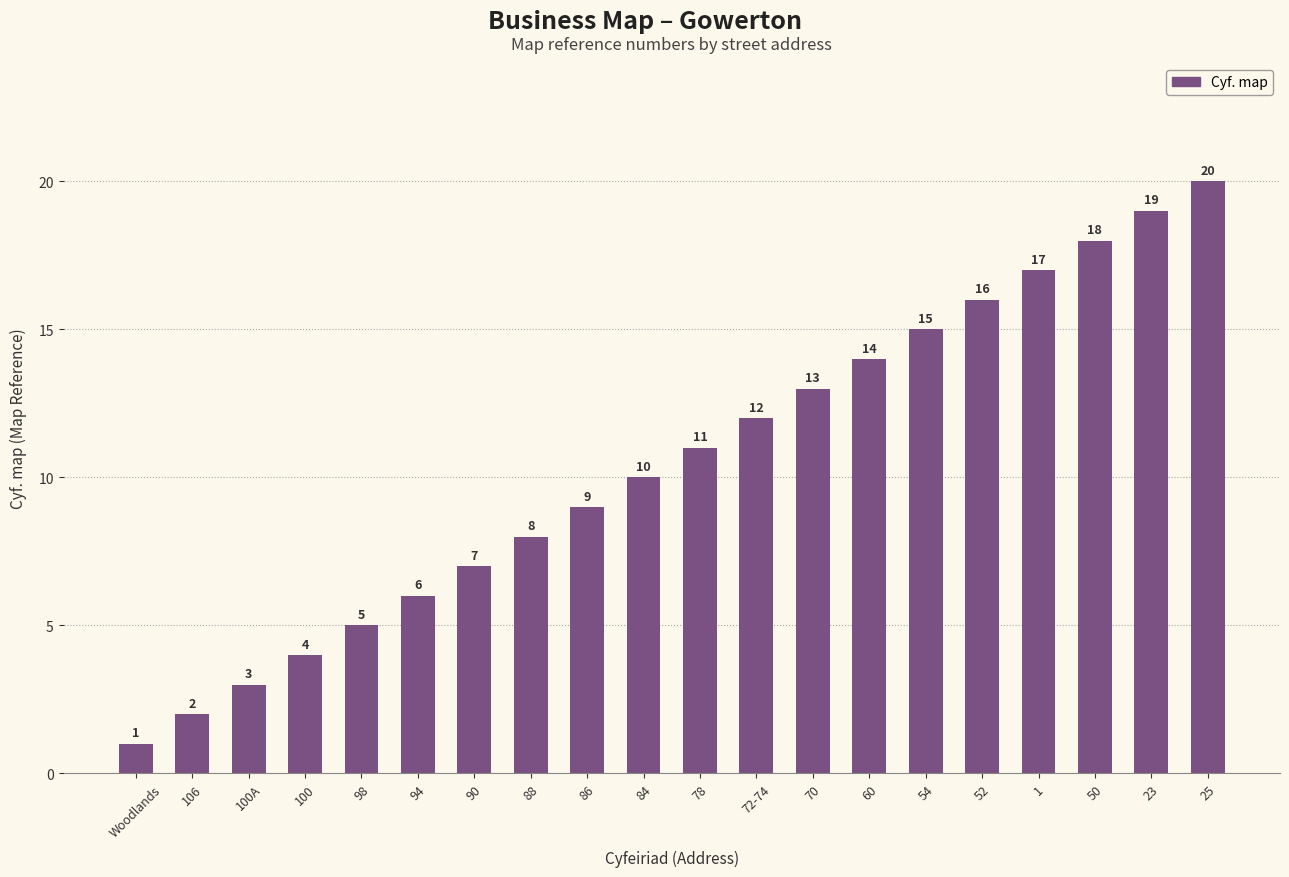

Does the chart contain any negative values?

No